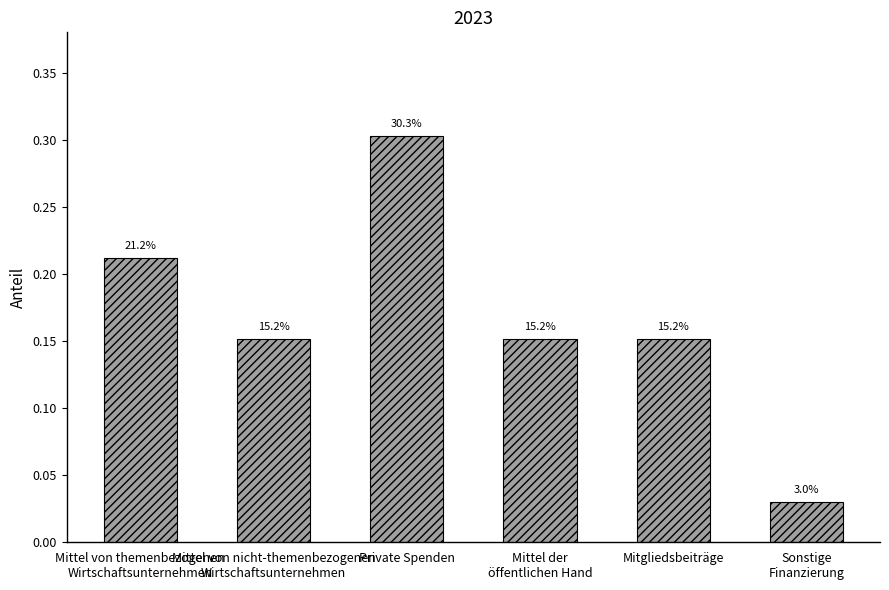

Rank the categories by value from highest to lowest.

Private Spenden, Mittel von themenbezogenen
Wirtschaftsunternehmen, Mittel von nicht-themenbezogenen
Wirtschaftsunternehmen, Mittel der
öffentlichen Hand, Mitgliedsbeiträge, Sonstige
Finanzierung